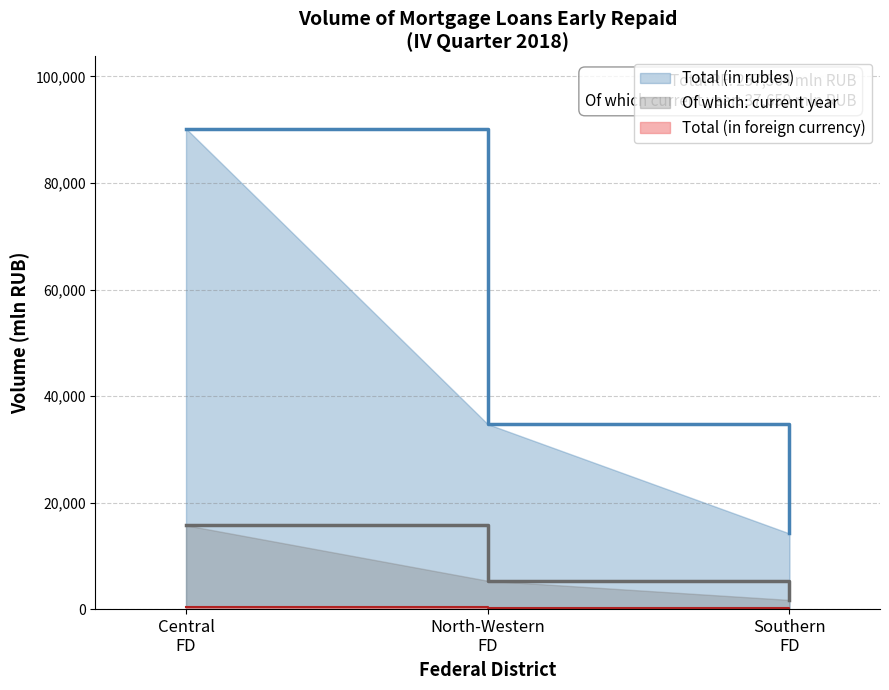

What is the minimum value shown in the chart?

24